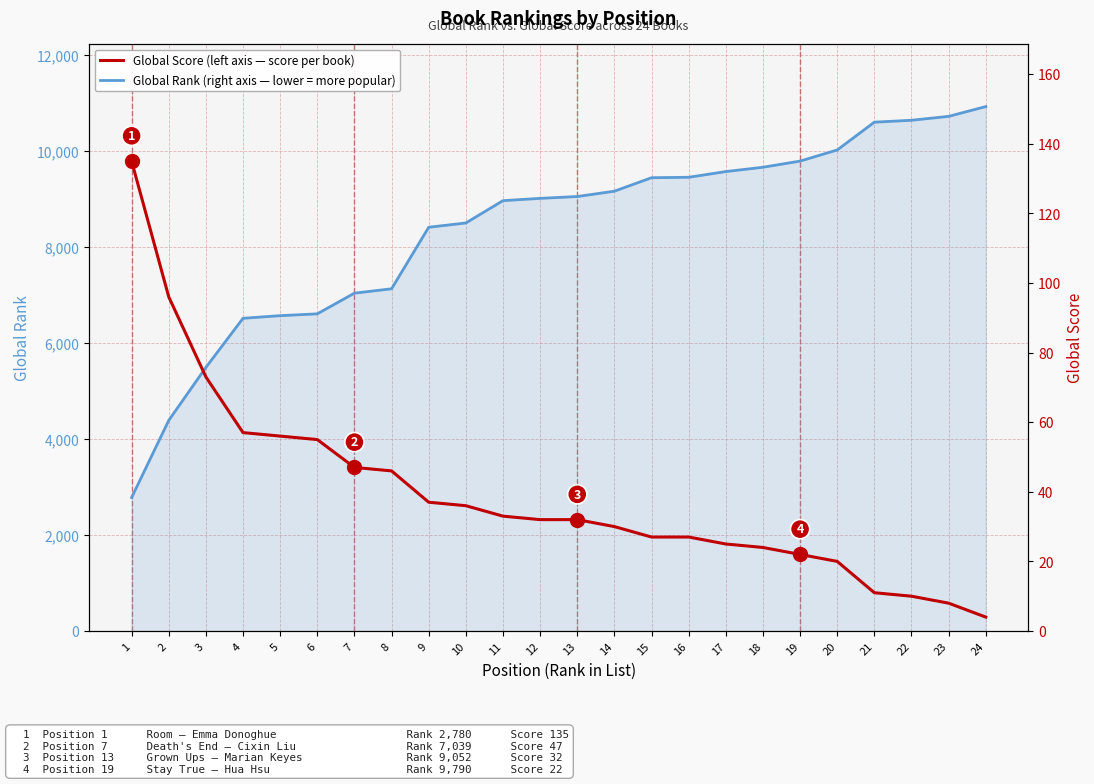

What is the average value of the Global Rank series?

8353